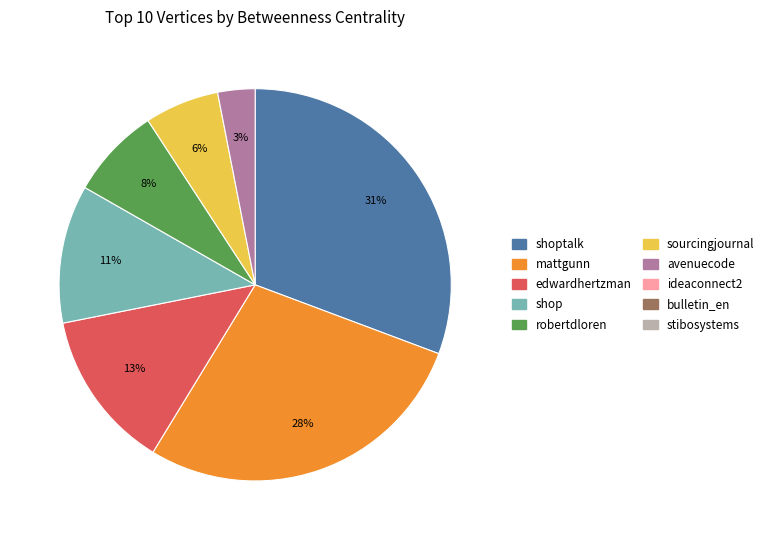

Is there any slice that represents more than half of the pie?

No